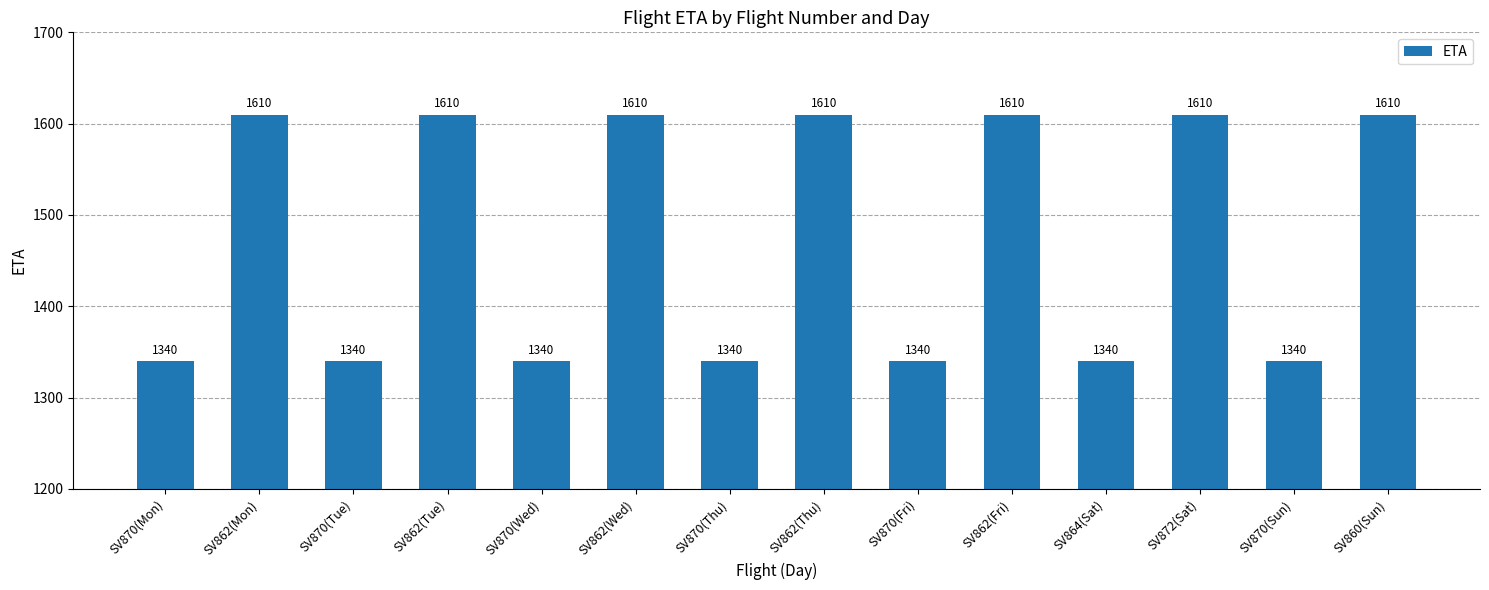

What is the minimum value shown in the chart?

1340